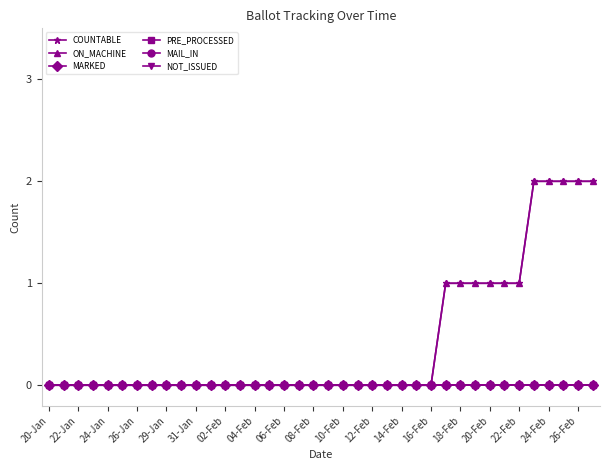

At which category is the sum across all series the highest?

33